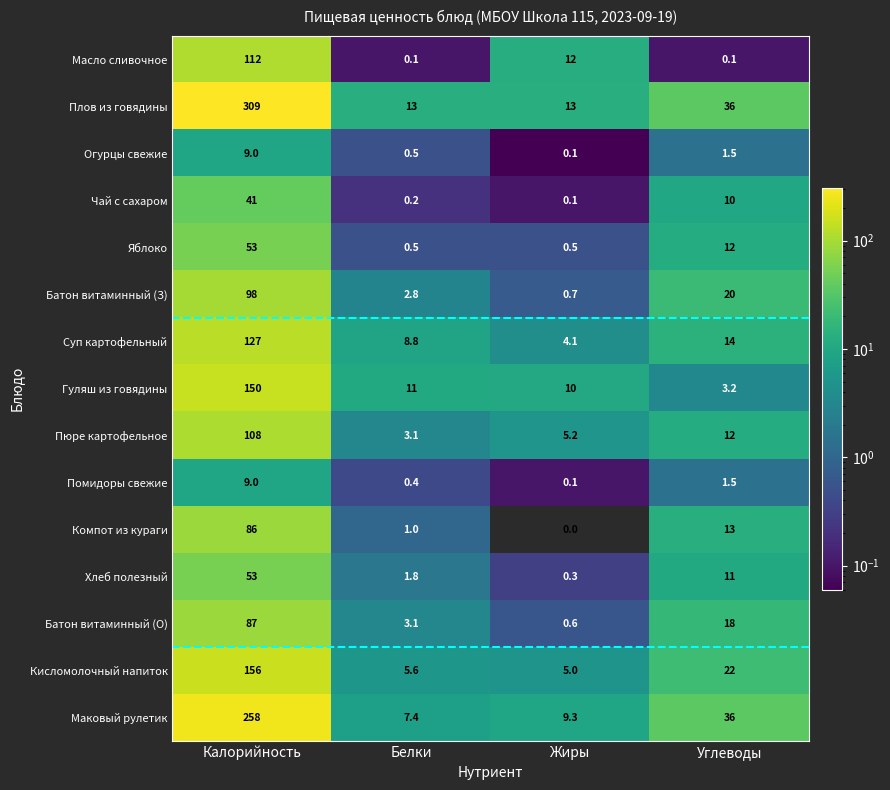

True or false: Хлеб полезный has a value of 0.3 at Жиры.

True